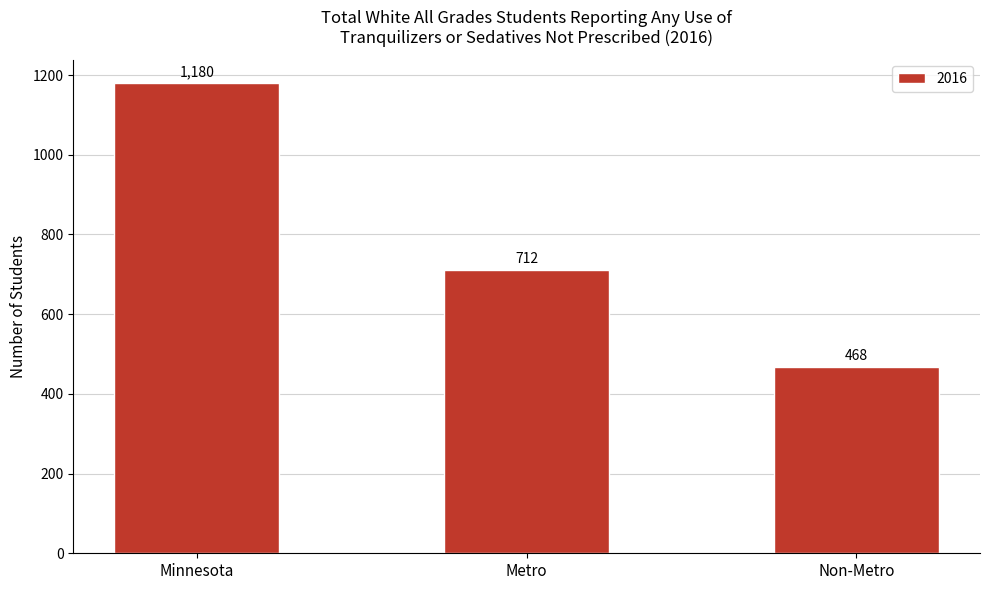

Are the bars horizontal?

No